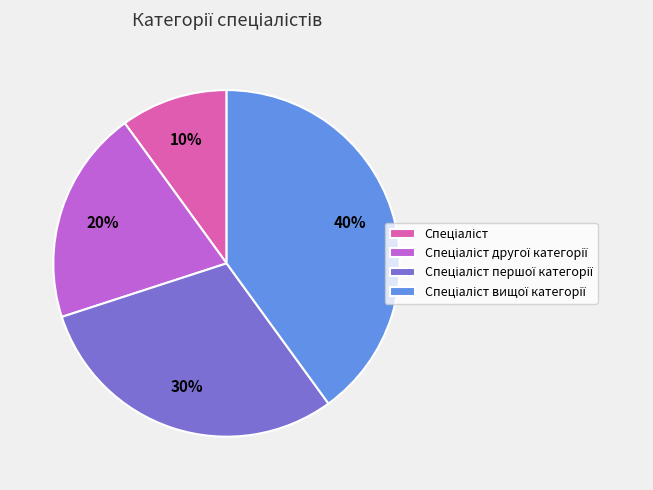

To the nearest percent, what is the average slice percentage?

25%